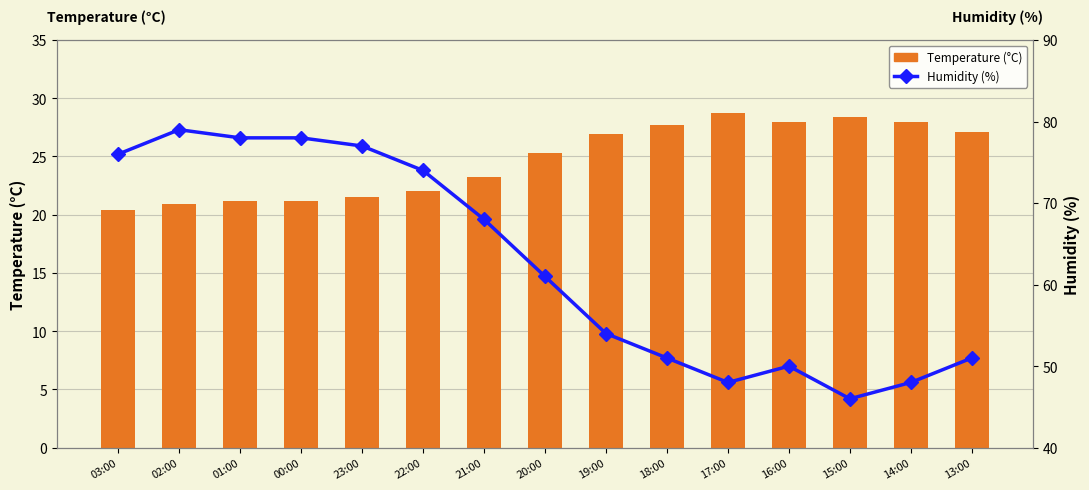

What is the difference between the second highest and second lowest values in the Humidity (%) series?

30.0